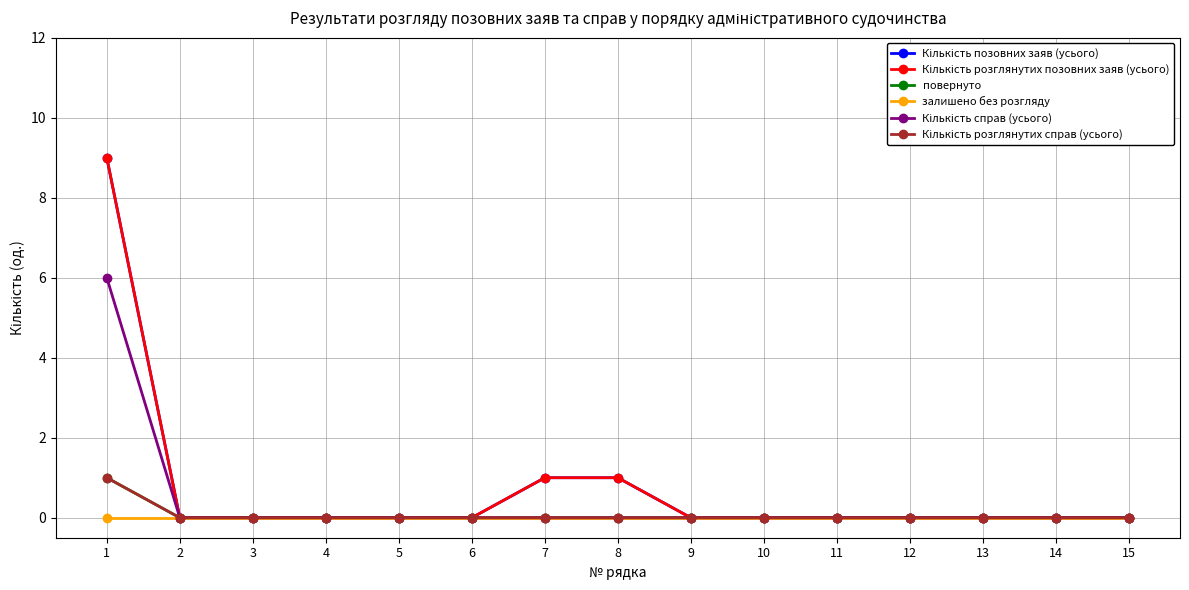

True or false: Кількість справ (усього) has more than 1 interior local peaks.

False